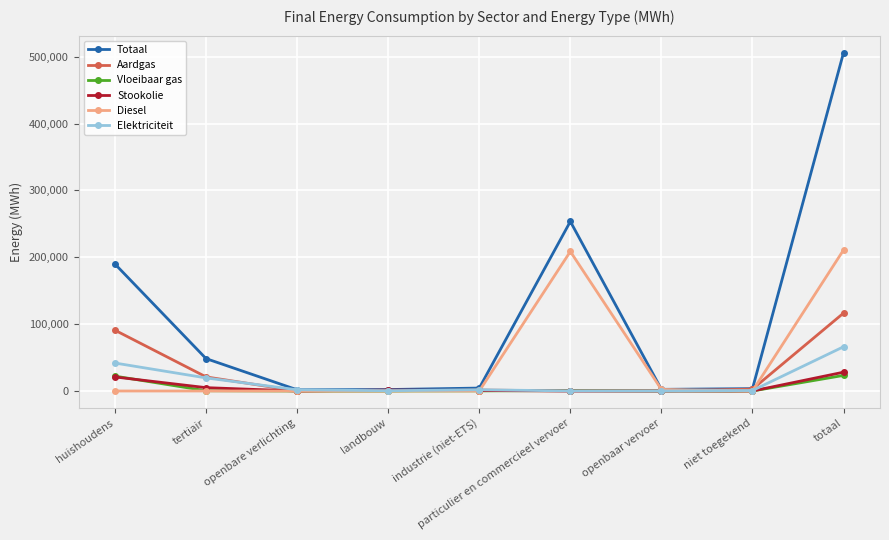

How many values in the Stookolie series are below 717?

4